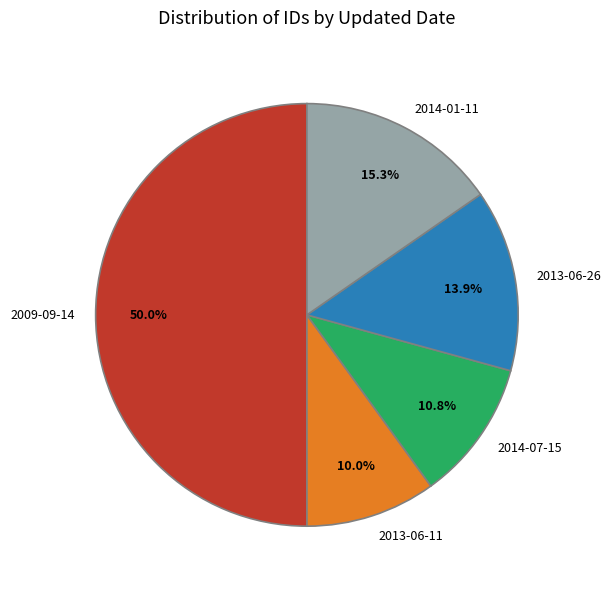

Combined, what portion of the pie is 2013-06-26 and 2014-07-15?

24.7%